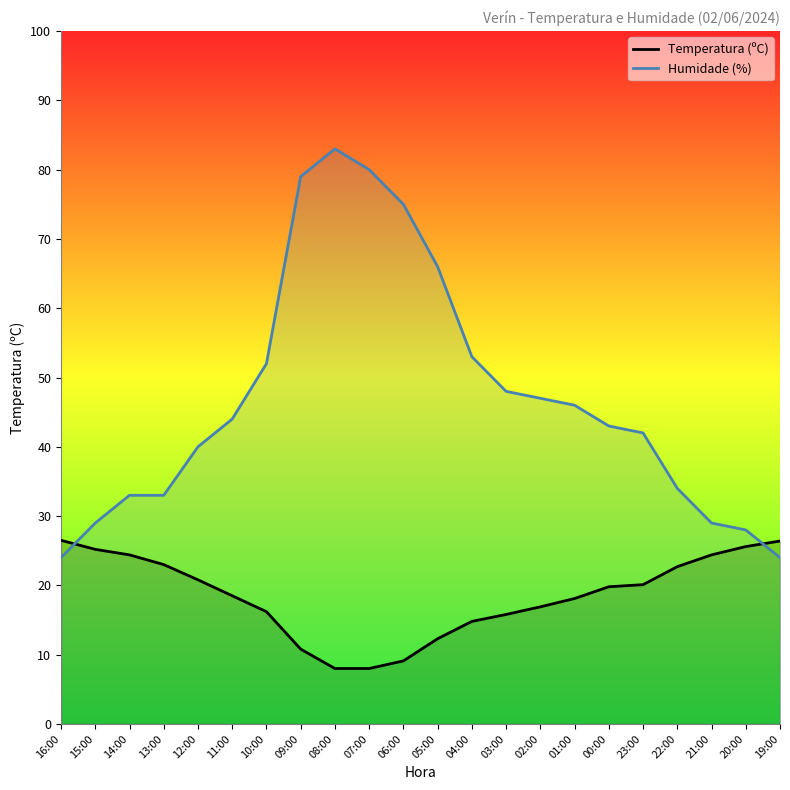

What are all the series names shown in the legend?

Temperatura (ºC), Humidade (%)